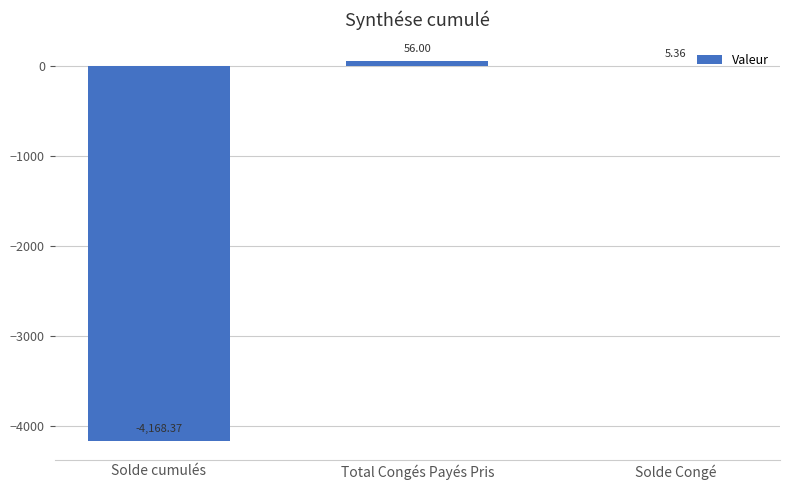

What is the sum of the values at Solde Congé and Solde cumulés?

-4163.0